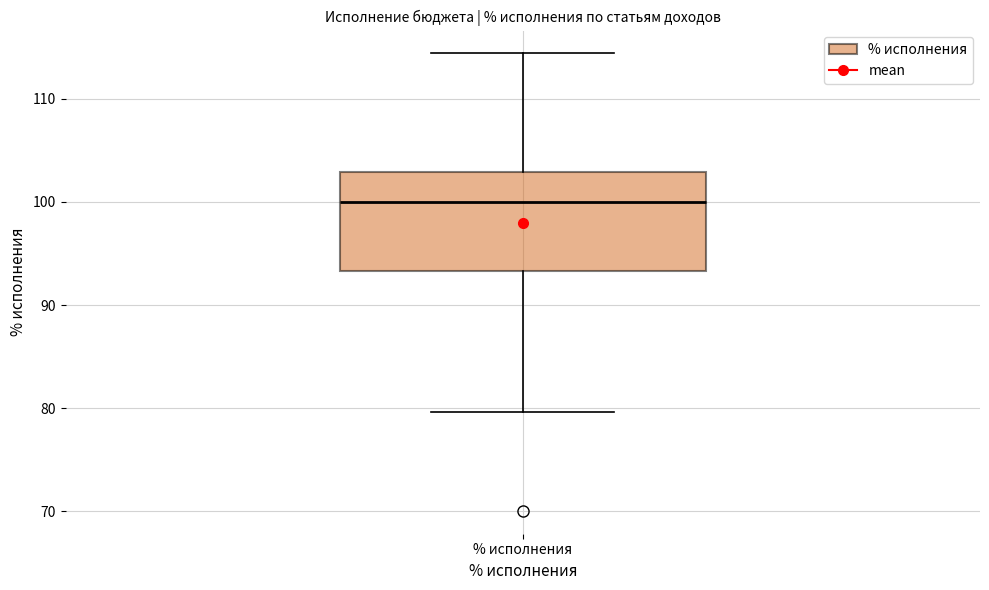

Where is the upper edge of the box for % исполнения on the y-axis? The values are not printed on the chart, so give them approximately, as read against the axis.

103